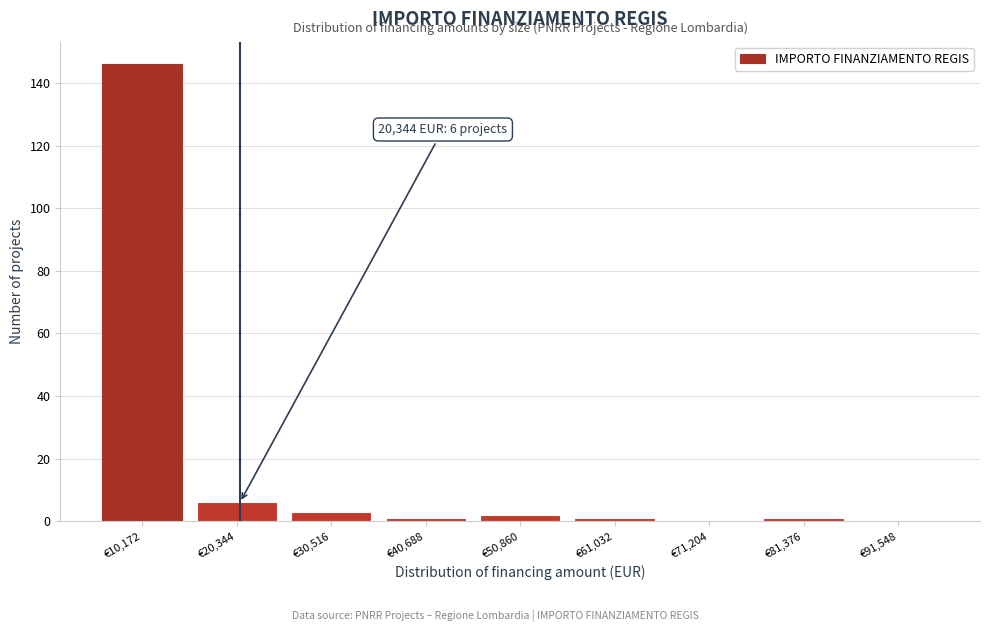

Reading left to right, transcribe all the data shown in this chart.

€10,172=146	€20,344=6	€30,516=3	€40,688=1	€50,860=2	€61,032=1	€71,204=0	€81,376=1	€91,548=0